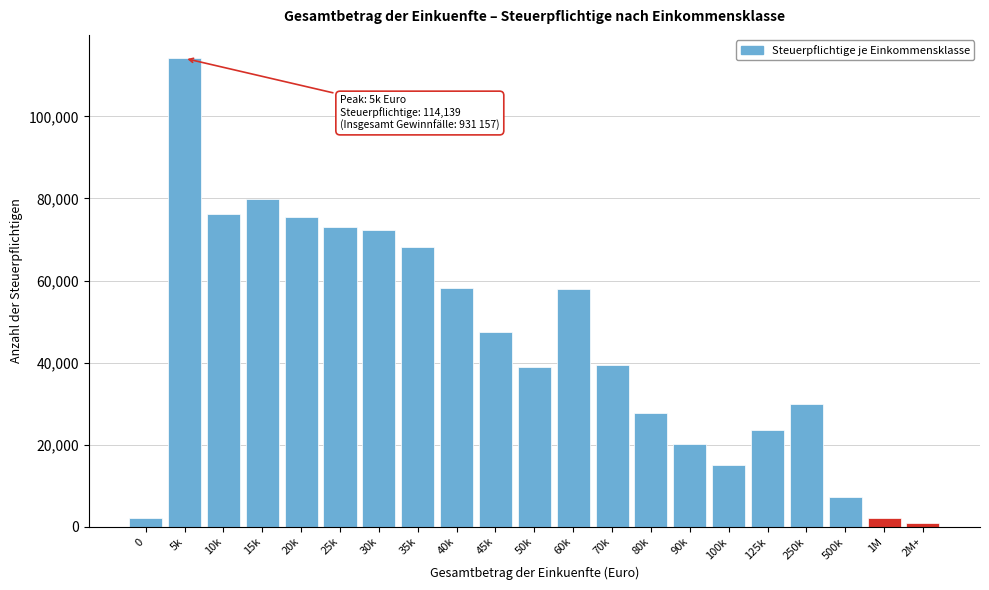

What is the label of the 16th bar from the right?

25k